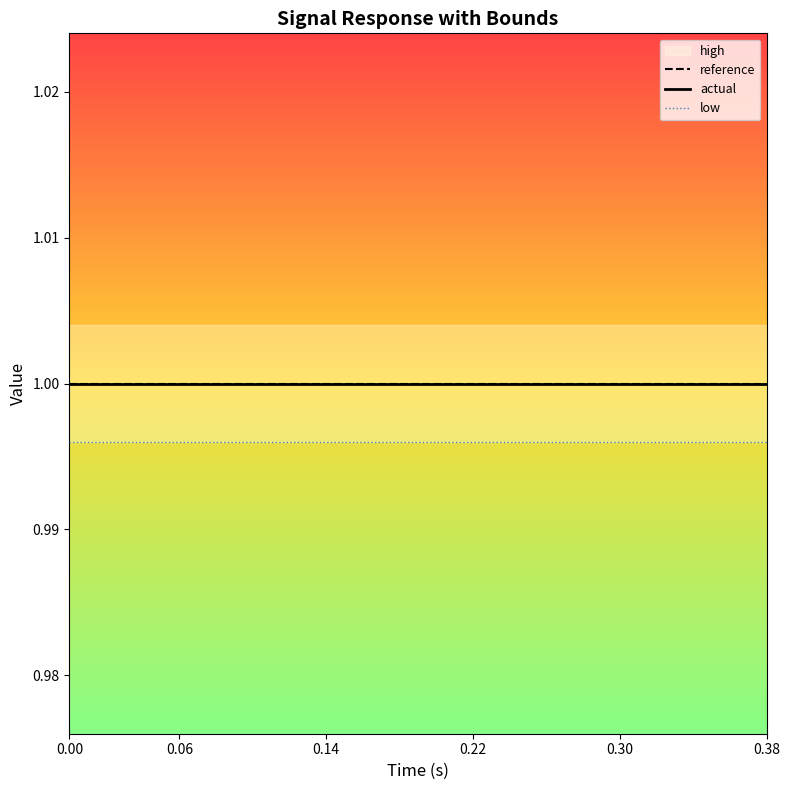

What is the value of the actual point at the 4th from the left?

1.0